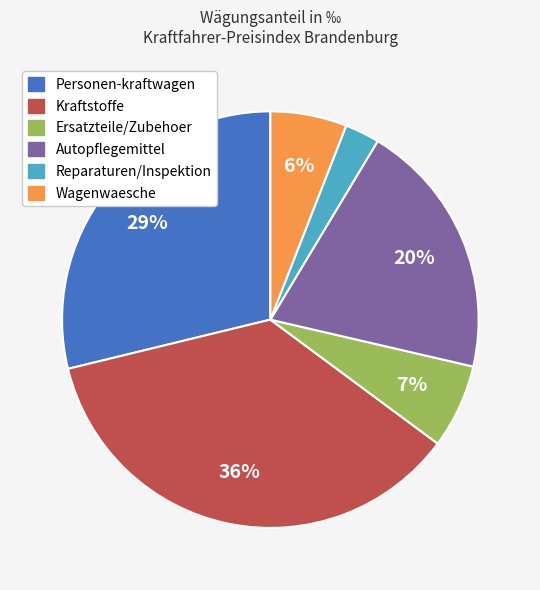

To the nearest percent, what portion does Wagenwaesche represent?

6%